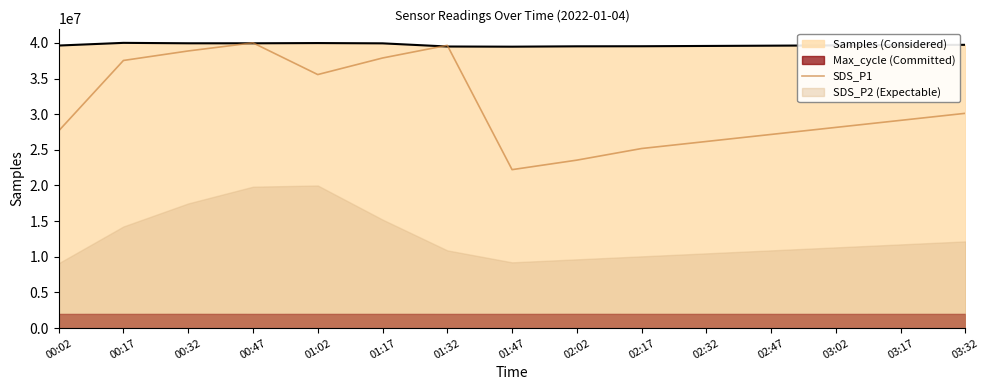

Does the chart display data point markers on the line(s)?

No